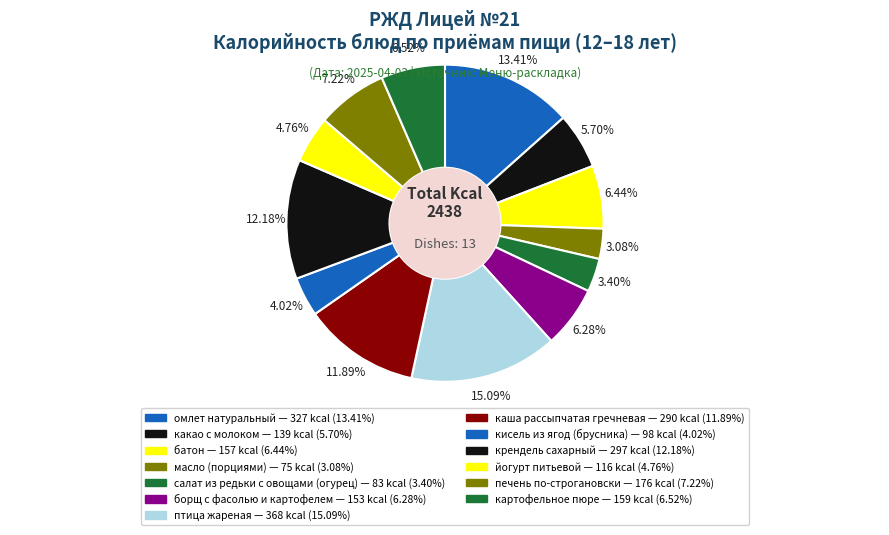

What is the change in value from омлет натуральный to птица жареная?

+41